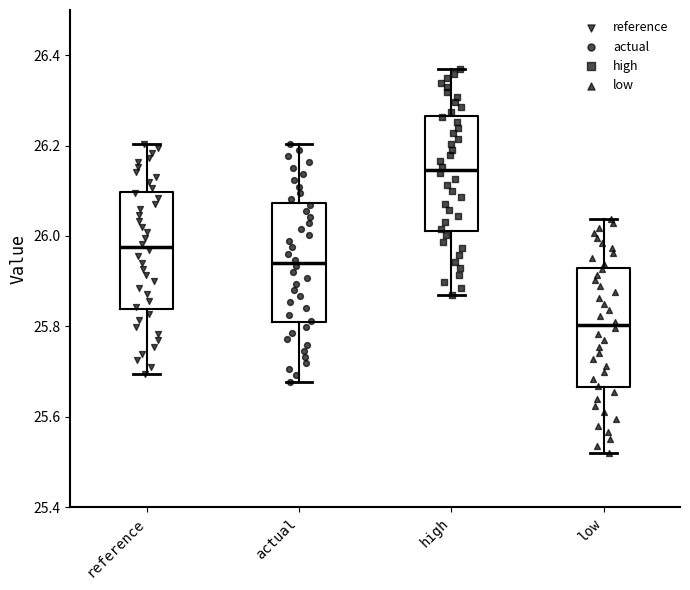

Where is the upper edge of the box for reference on the y-axis? The values are not printed on the chart, so give them approximately, as read against the axis.

26.10